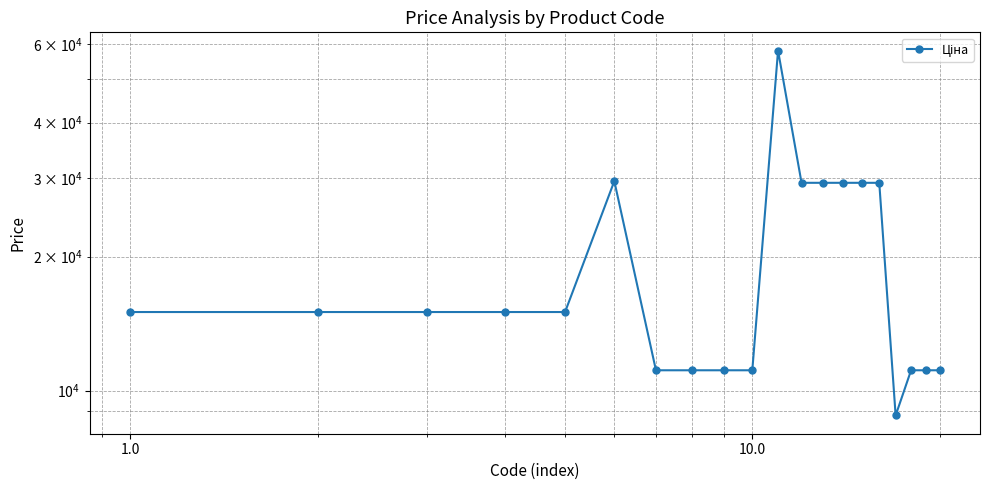

True or false: there are more than 1 points higher than both neighbors.

True